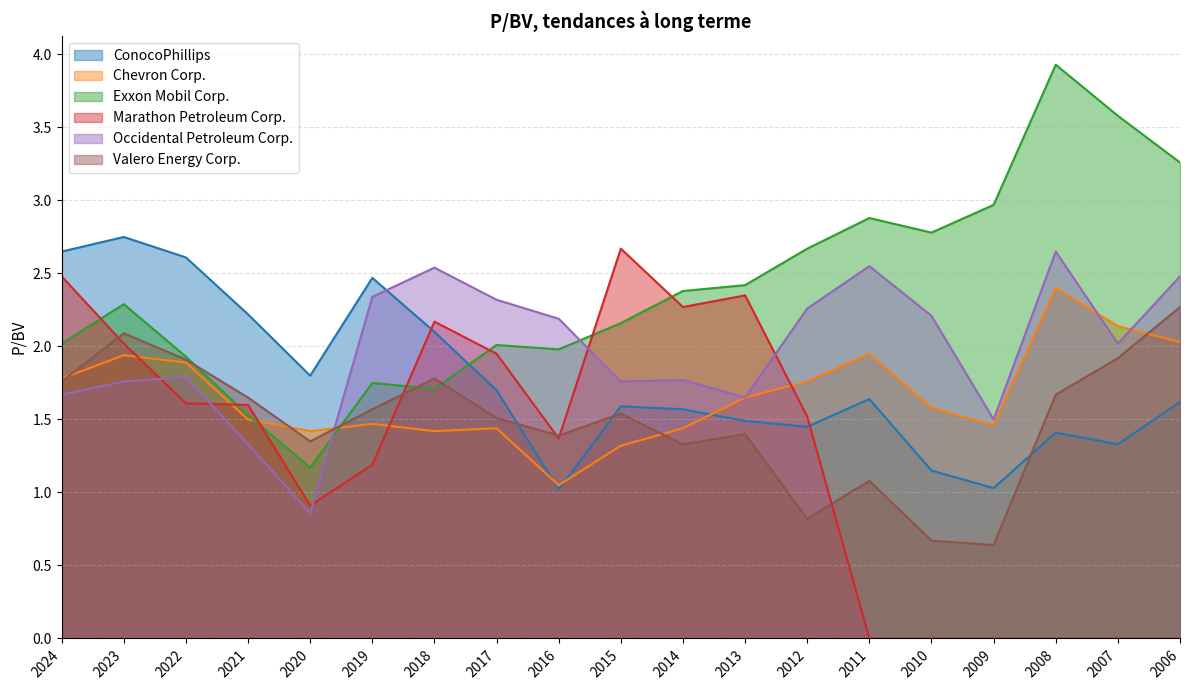

What is the total value across all series at 2014?

10.8